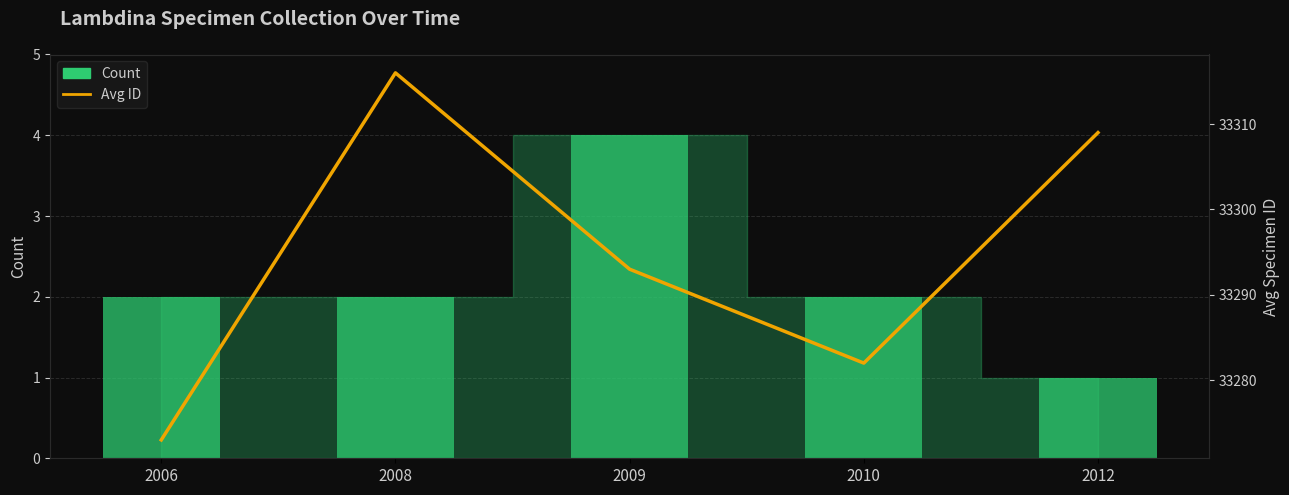

Rank the categories by Count value from highest to lowest.

2009, 2006, 2008, 2010, 2012